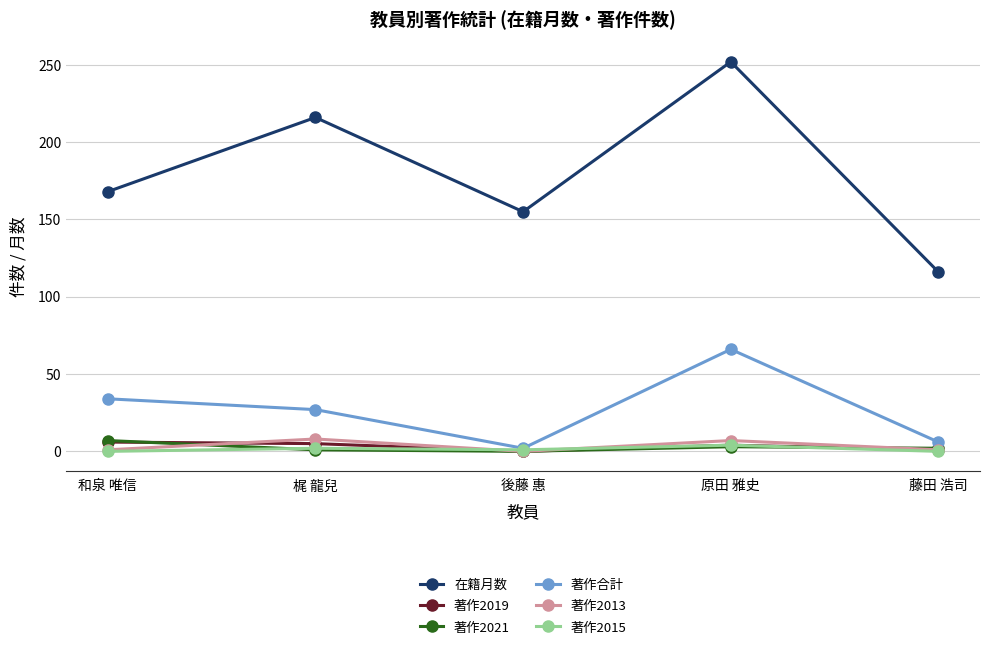

True or false: 在籍月数 has a value of 216 at 梶 龍兒.

True